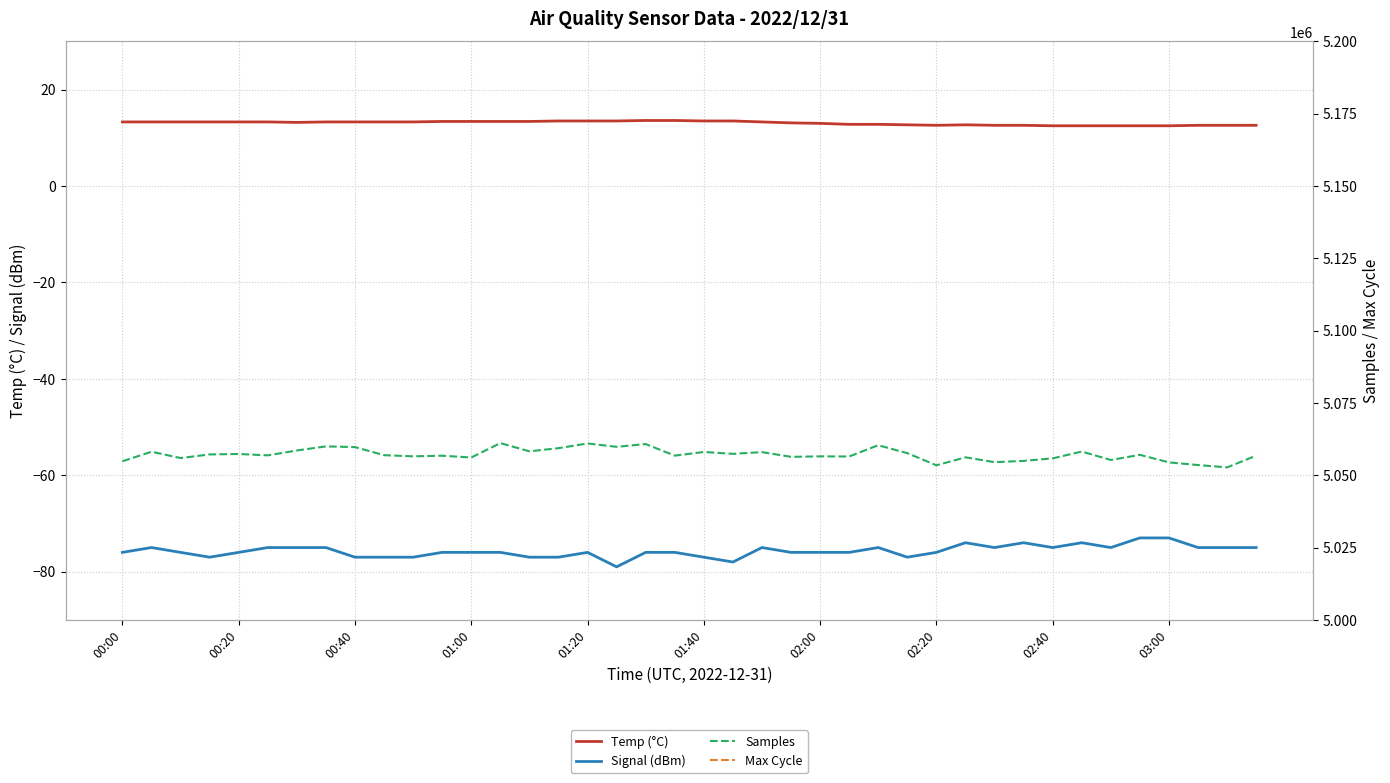

True or false: Signal (dBm) and Temp (°C) intersect in this chart.

False